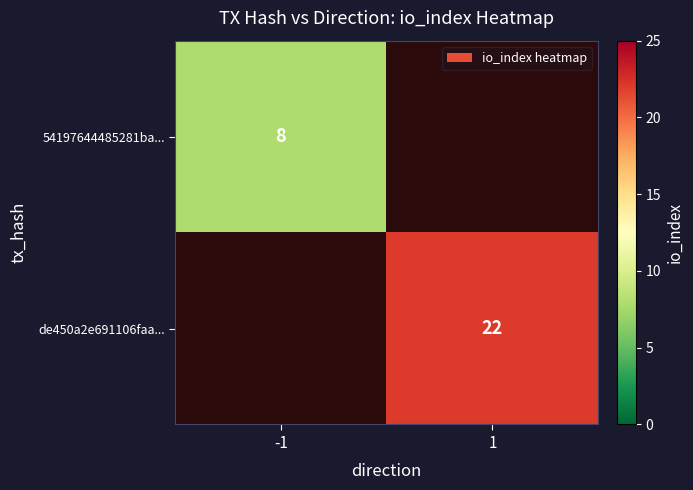

Is it true that 54197644485281ba... equals 11 at -1?

False